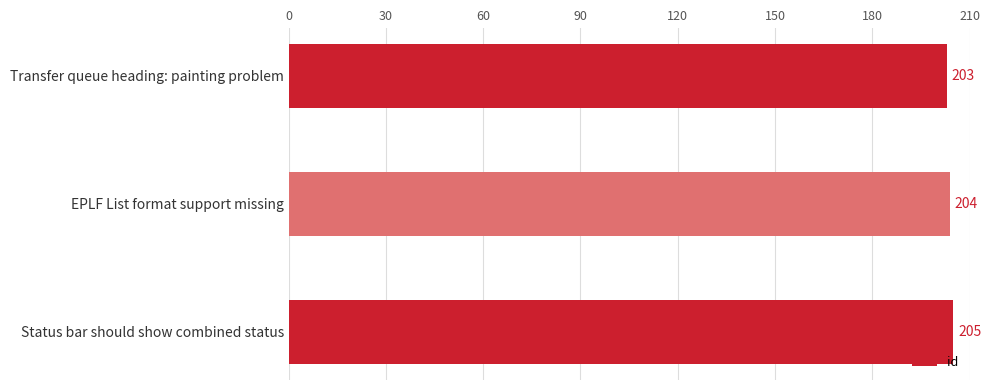

List the labels in order of value, largest first.

Status bar should show combined status, EPLF List format support missing, Transfer queue heading: painting problem